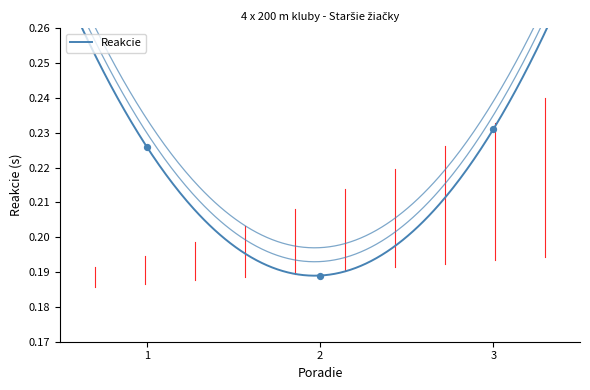

Which has a higher value, 3 or 1?

3